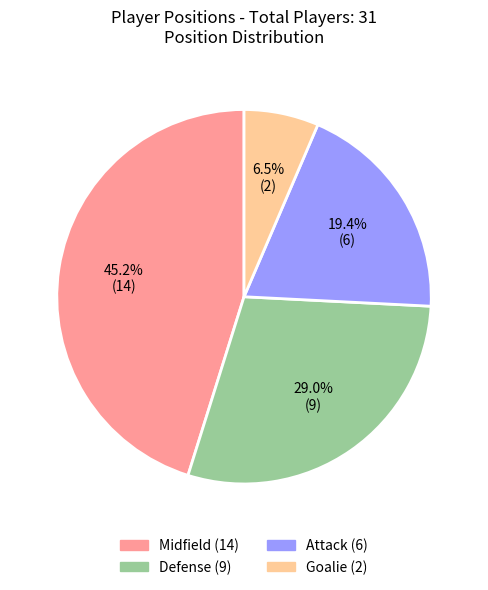

To the nearest percent, what portion does Attack represent?

19%